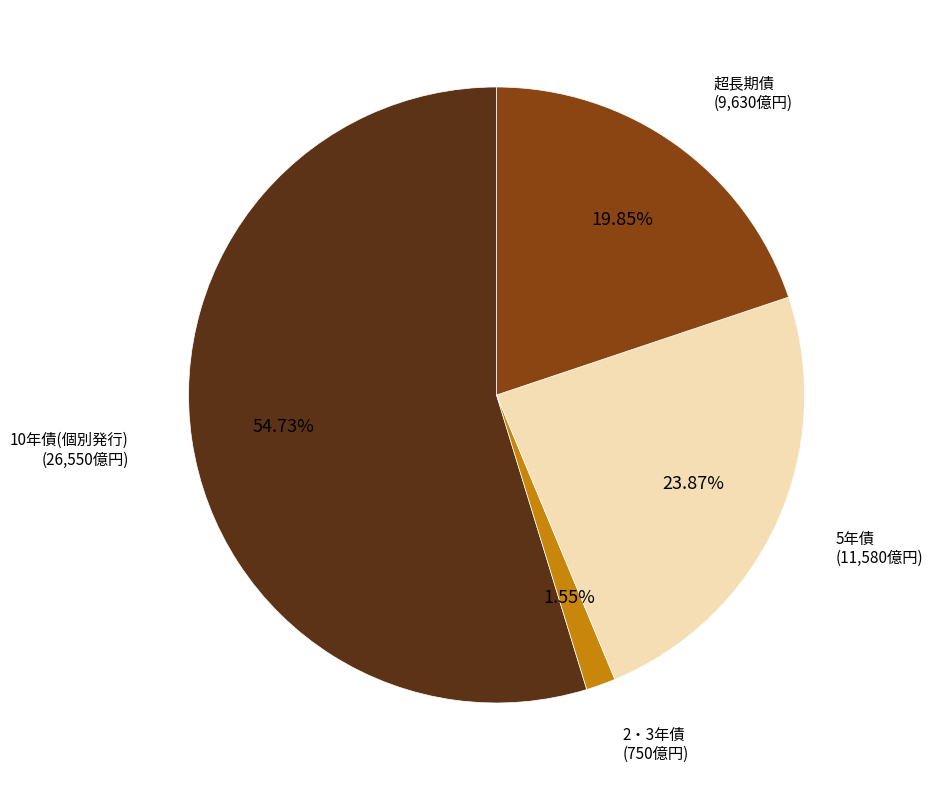

Is there any slice that represents more than half of the pie?

Yes